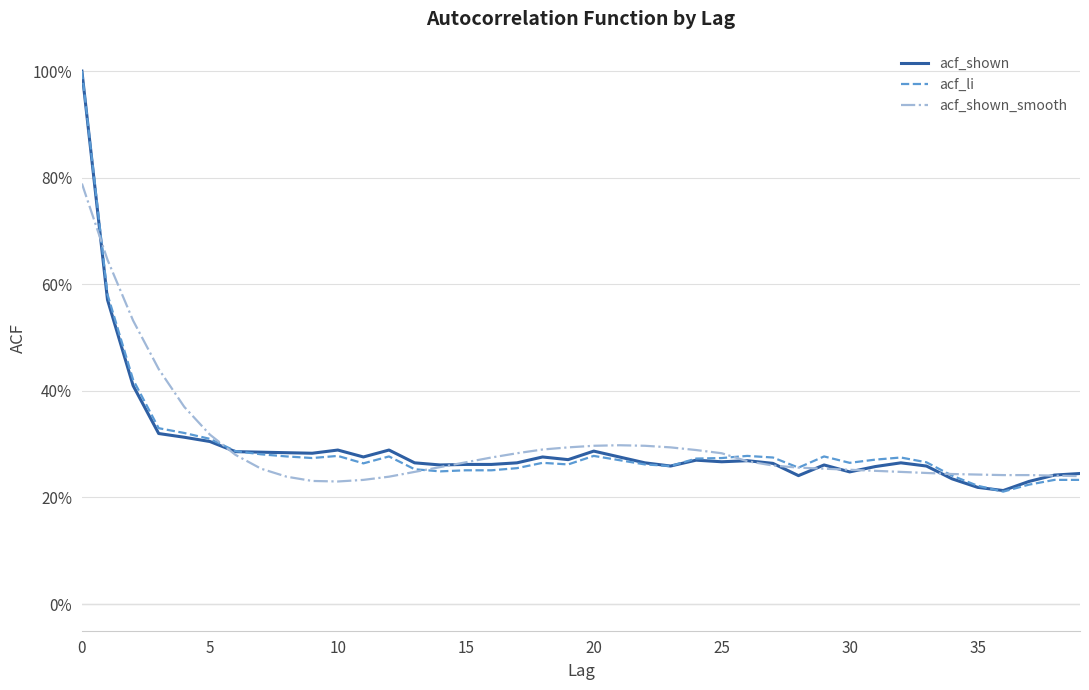

What is the difference between the second highest and second lowest values in the acf_shown_smooth series?

0.4